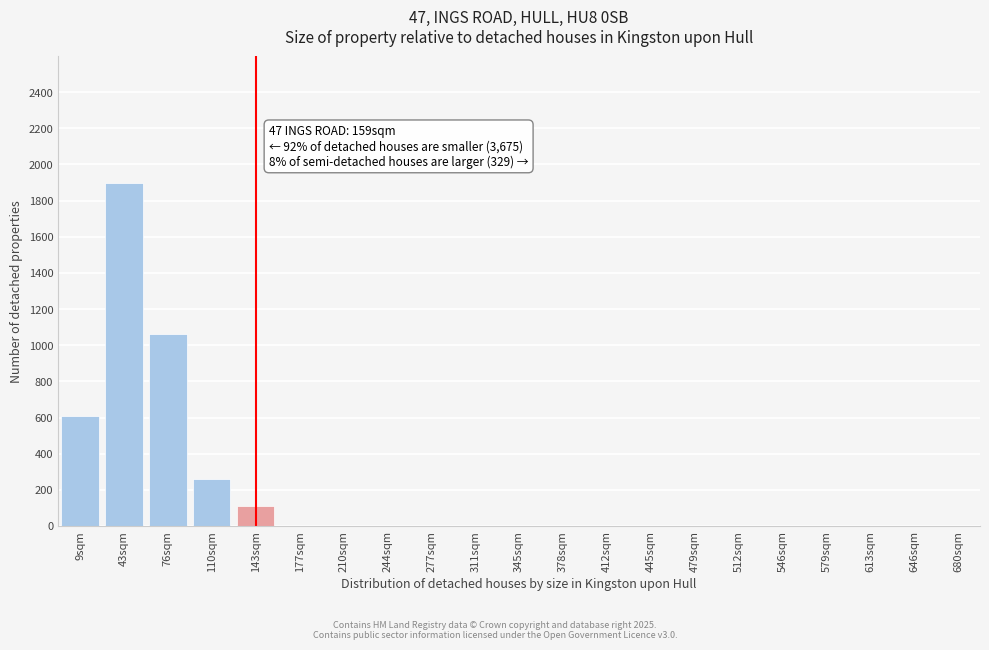

Reading left to right, list all the values displayed in this chart.

9sqm=610	43sqm=1900	76sqm=1060	110sqm=260	143sqm=110	177sqm=0	210sqm=0	244sqm=0	277sqm=0	311sqm=0	345sqm=0	378sqm=0	412sqm=0	445sqm=0	479sqm=0	512sqm=0	546sqm=0	579sqm=0	613sqm=0	646sqm=0	680sqm=0